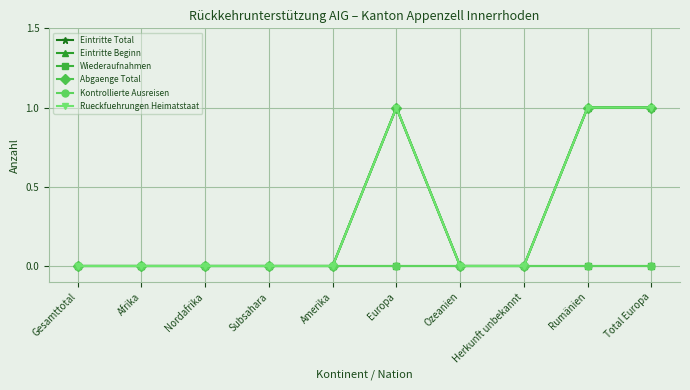

The value of Abgaenge Total at Subsahara is -1. True or false?

False